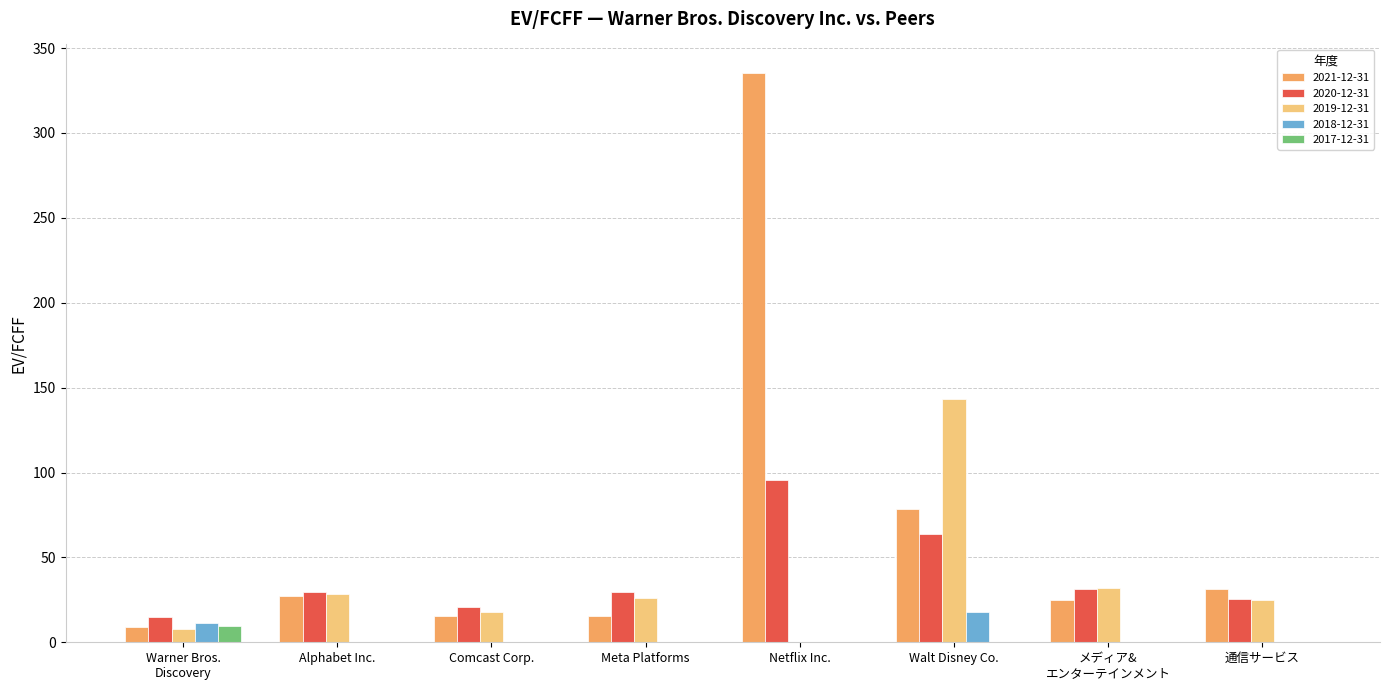

What is the greatest value displayed?

335.4